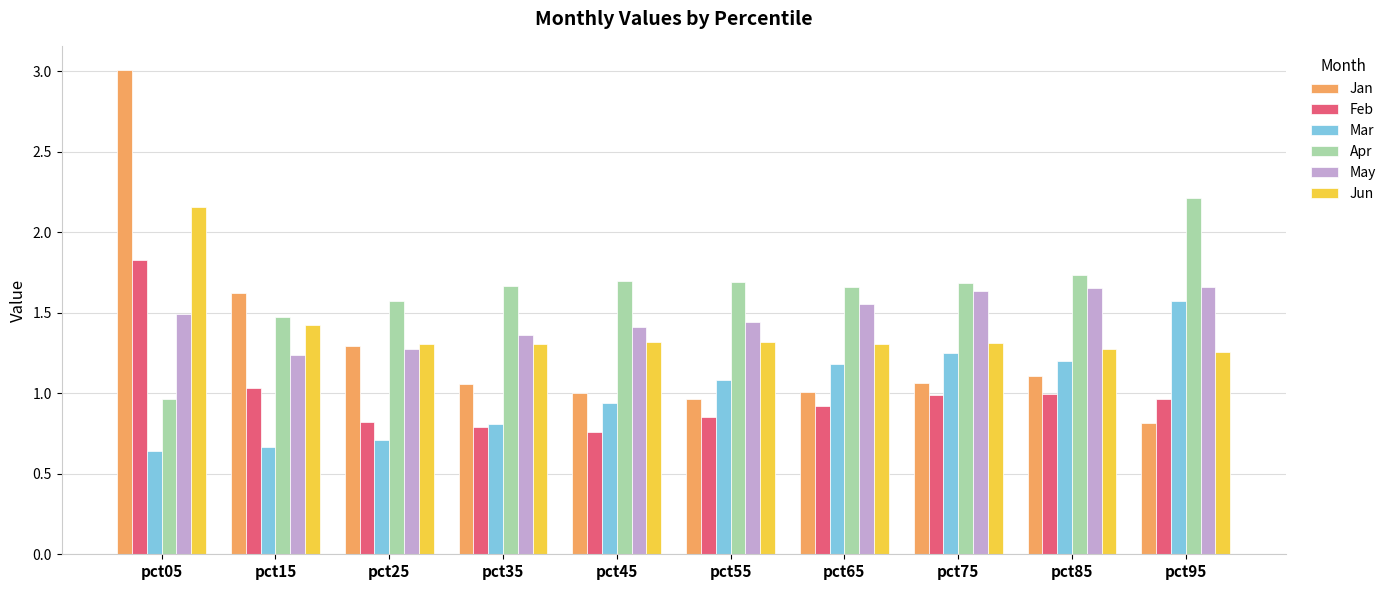

Which series has the widest spread of values?

Jan